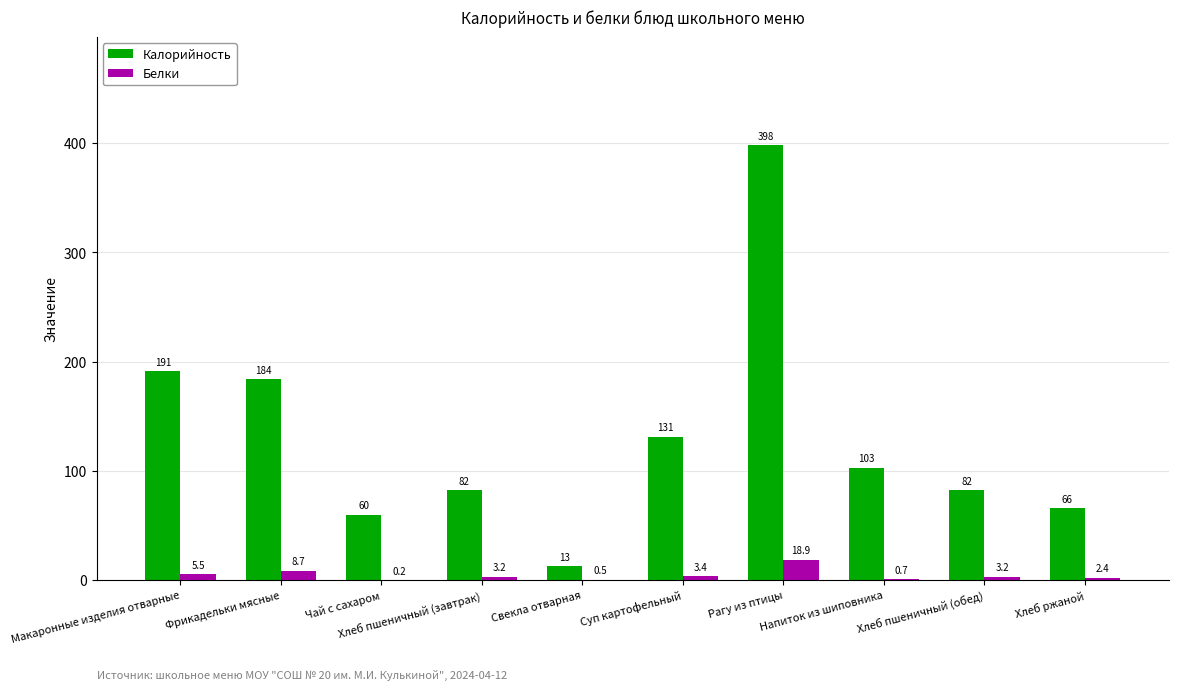

Which series has the largest total across all categories?

Калорийность